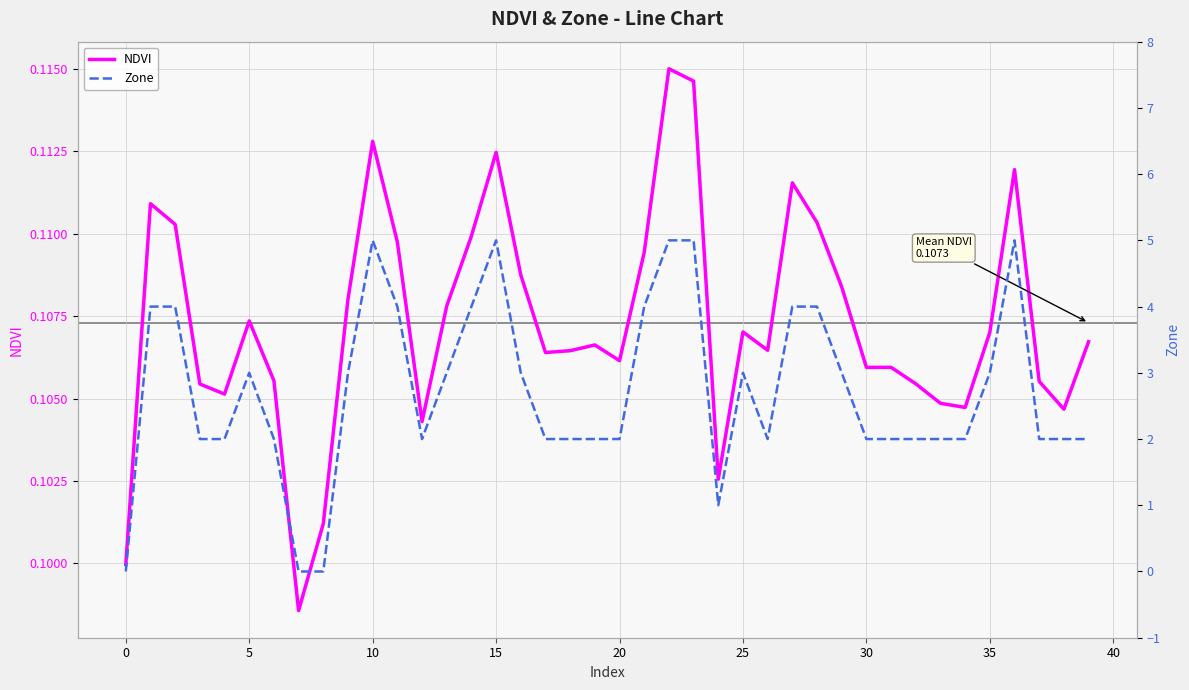

What is the value of the NDVI point at the 7th from the left?

0.1